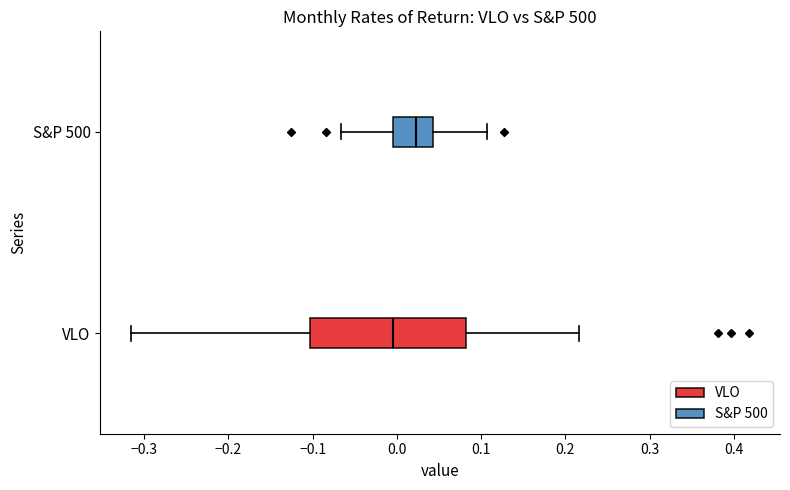

Where is the right edge of the box for VLO on the x-axis? The values are not printed on the chart, so give them approximately, as read against the axis.

0.08